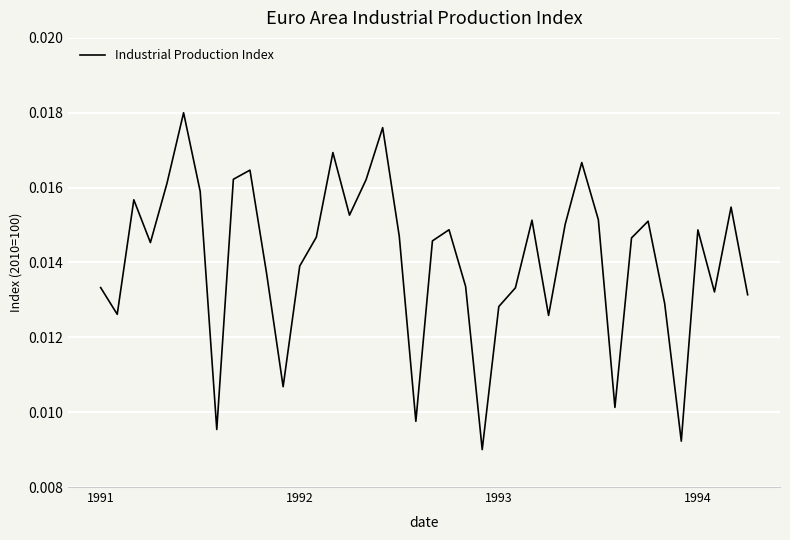

List the labels in order of value, largest first.

5, 17, 14, 29, 9, 8, 16, 4, 6, 1993, 38, 15, 30, 26, 33, 28, 21, 36, 18, 13, 32, 20, 1994, 12, 10, 22, 1991, 25, 37, 39, 34, 24, 1992, 27, 11, 31, 19, 7, 35, 23